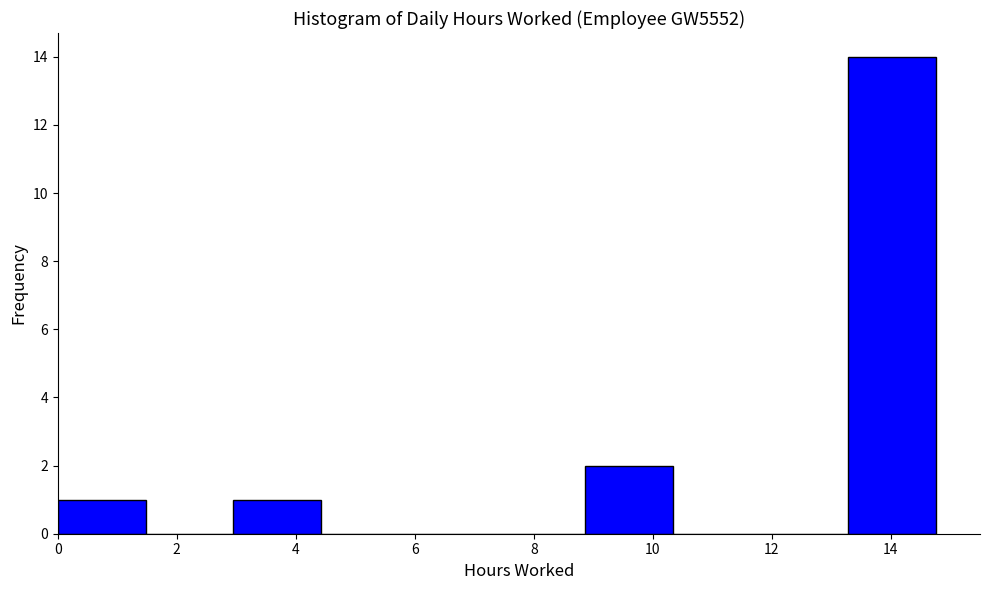

Reading left to right, transcribe this chart: for each bar, give the range it covers on the x-axis and its height. Neither the bar edges nor the heights are printed on the chart, so give them approximately, as read against the axes.

0.0 to 1.4: 1
1.4 to 3.0: 0
3.0 to 4.4: 1
4.4 to 6.0: 0
6.0 to 7.4: 0
7.4 to 8.8: 0
8.8 to 10.4: 2
10.4 to 11.8: 0
11.8 to 13.2: 0
13.2 to 14.8: 14